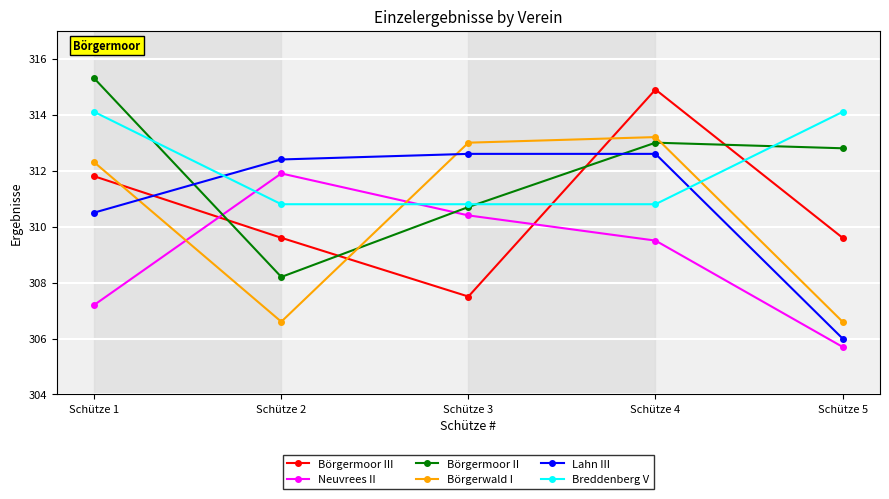

Is it true that Lahn III equals 520.9 at Schütze 4?

False